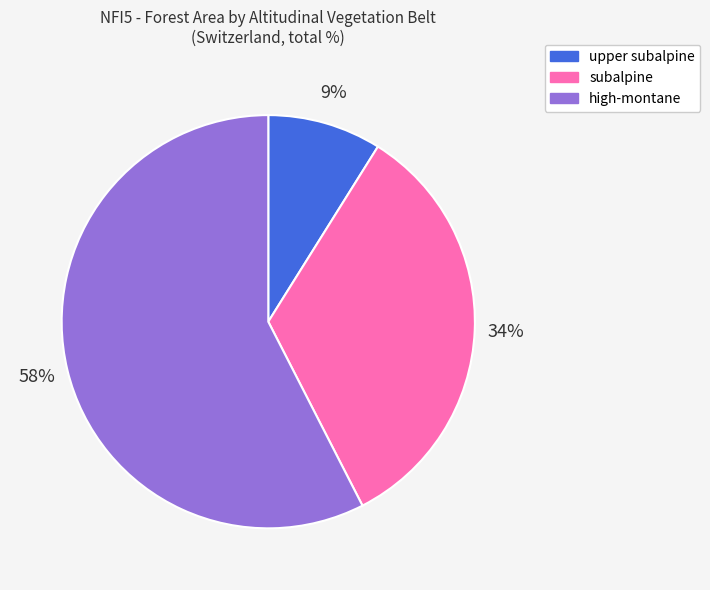

Approximately how many times larger is the value at subalpine compared to upper subalpine?

3.8